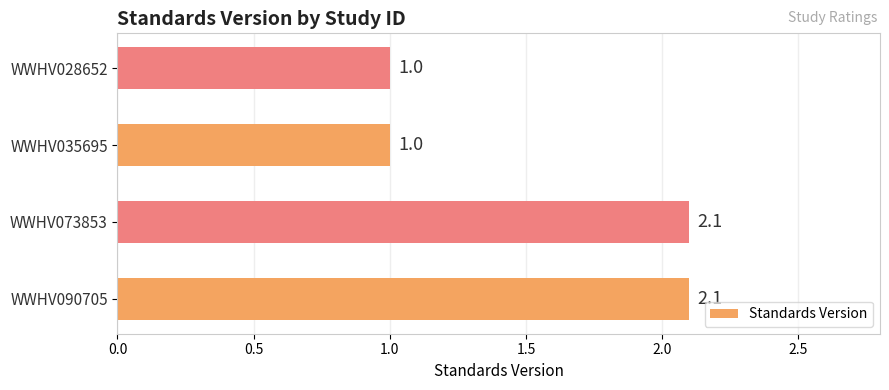

What is the approximate value at WWHV090705?

2.1